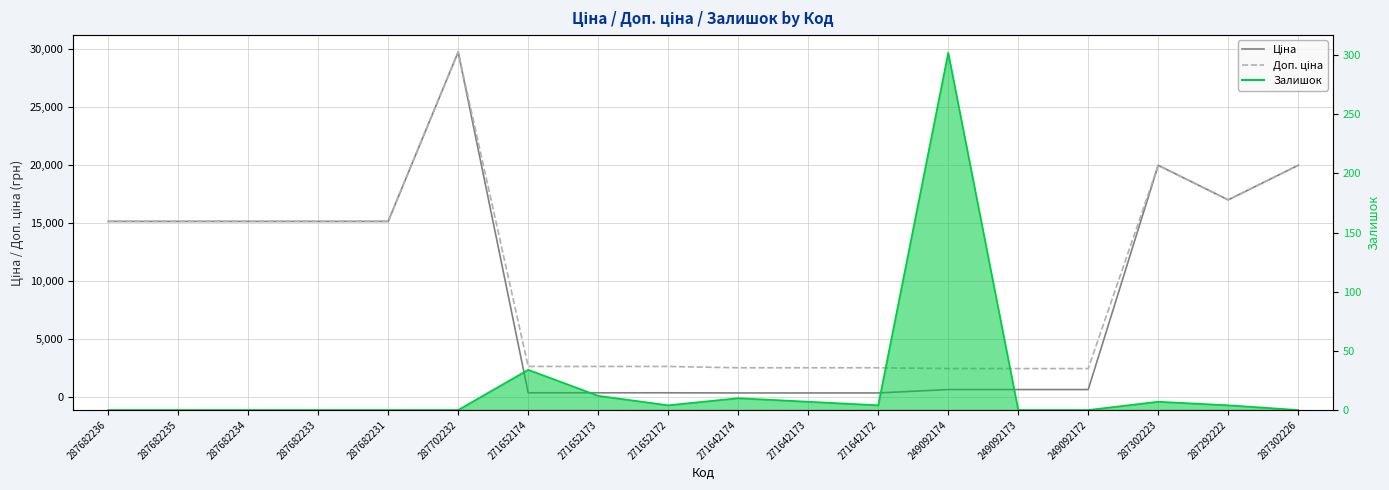

Which category has the lowest value in the Доп. ціна series?

249092174